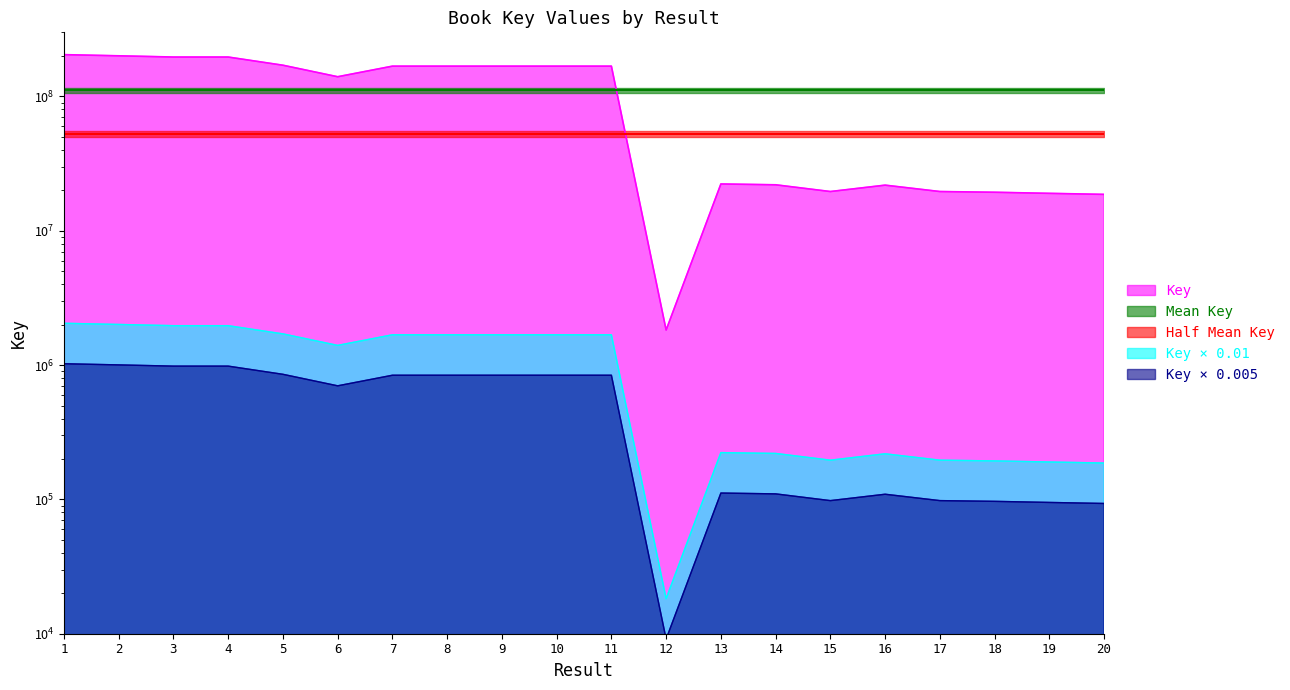

Where is the data nearest to the value 103242605?

6